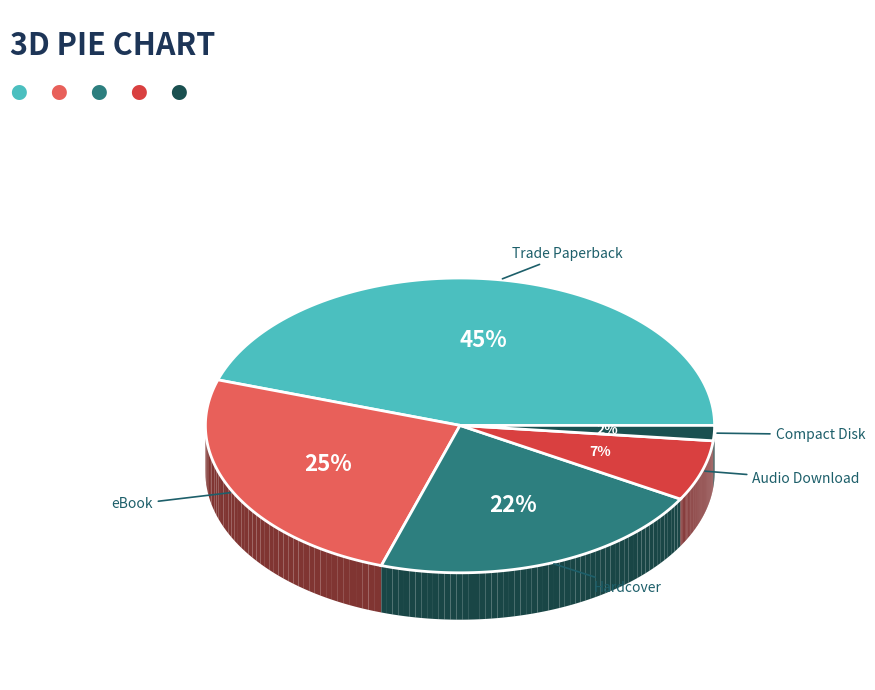

Which slice is the largest?

Trade Paperback